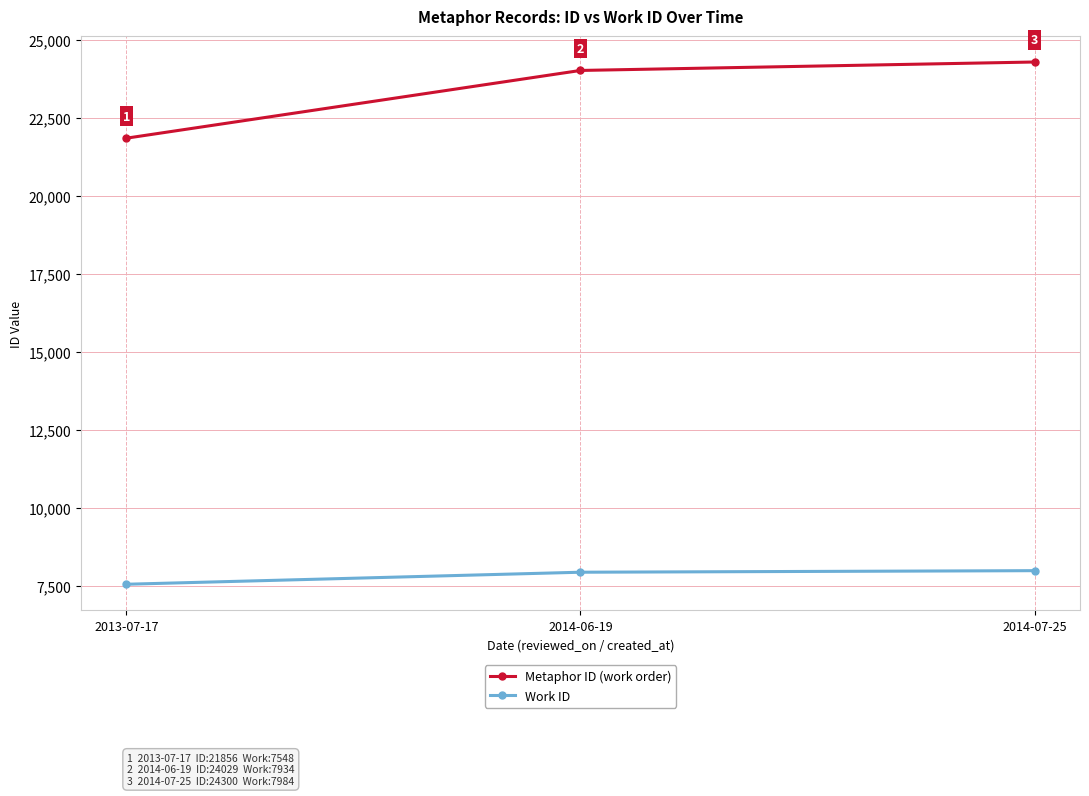

Between 2013-07-17 and 2014-06-19, which series saw the biggest shift?

Metaphor ID (work order)